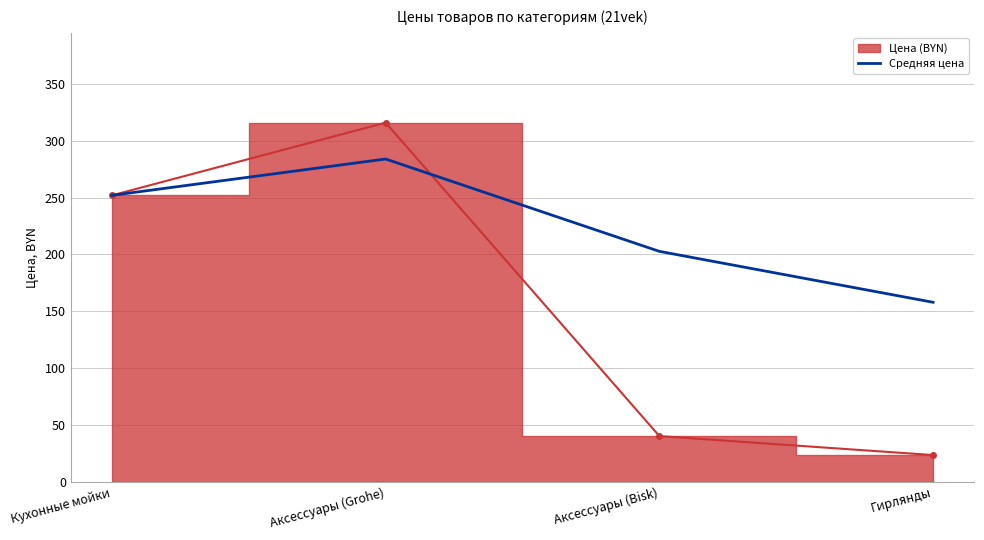

List the labels in order of value, largest first.

Аксессуары (Grohe), Кухонные мойки, Аксессуары (Bisk), Гирлянды